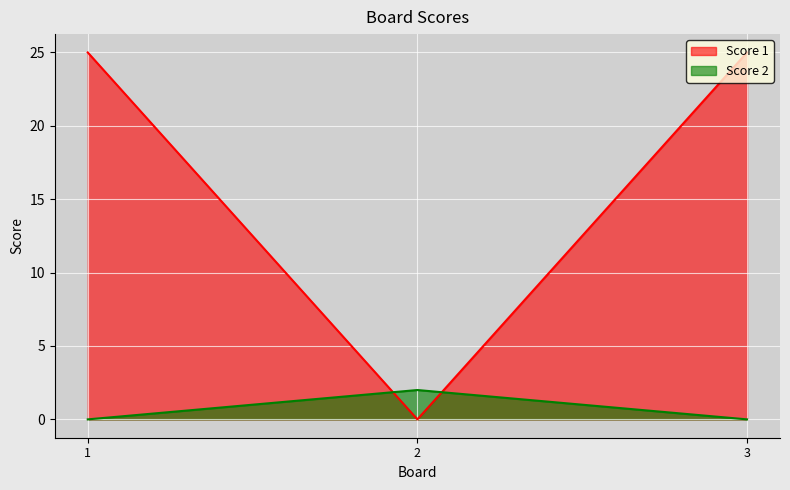

What is the sum of all Score 2 values?

2